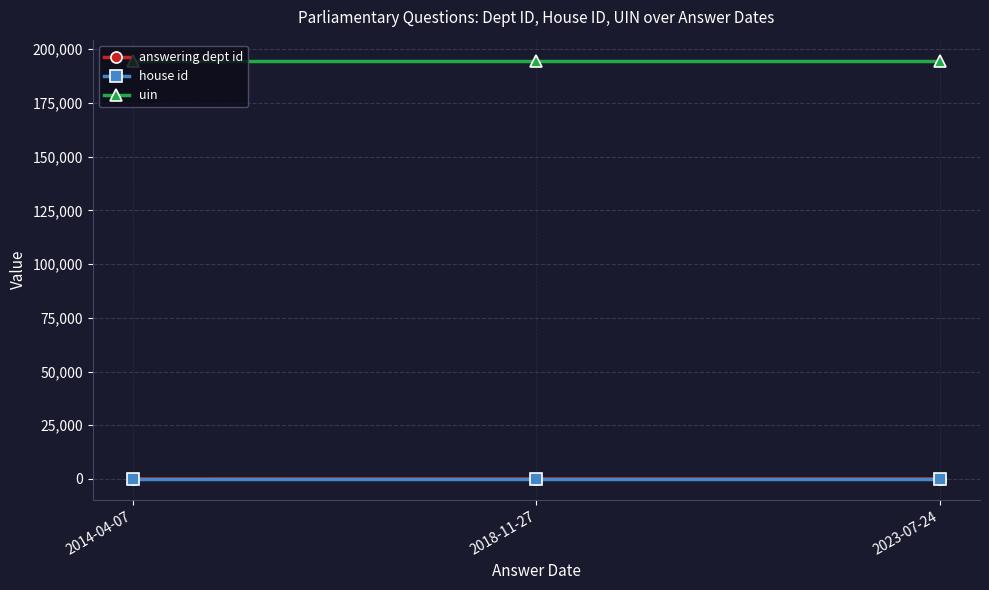

Which series has the largest total across all categories?

uin